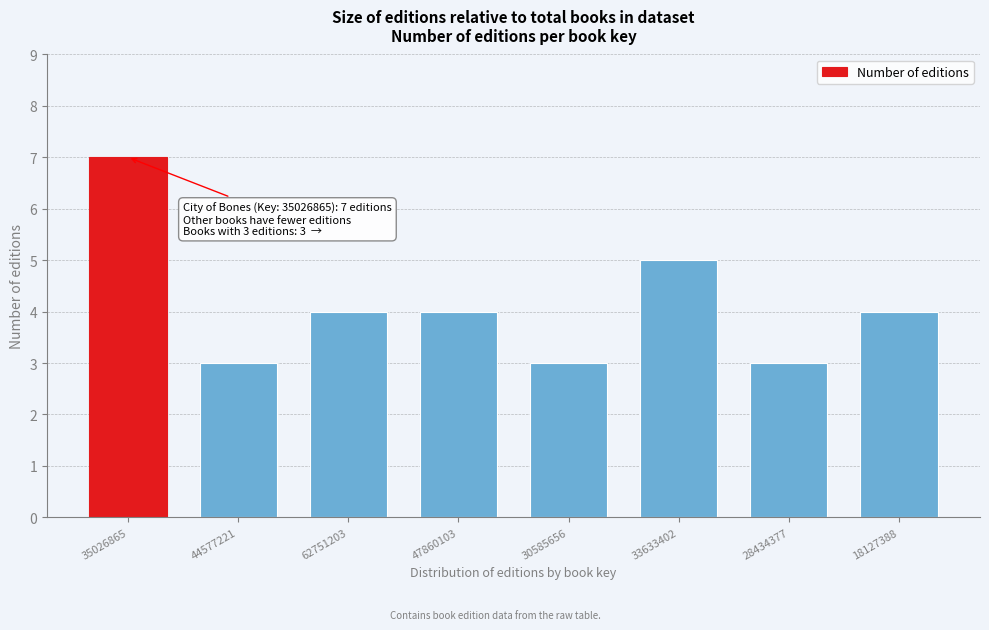

Reading left to right, what are all the values shown in this chart?

7	3	4	4	3	5	3	4